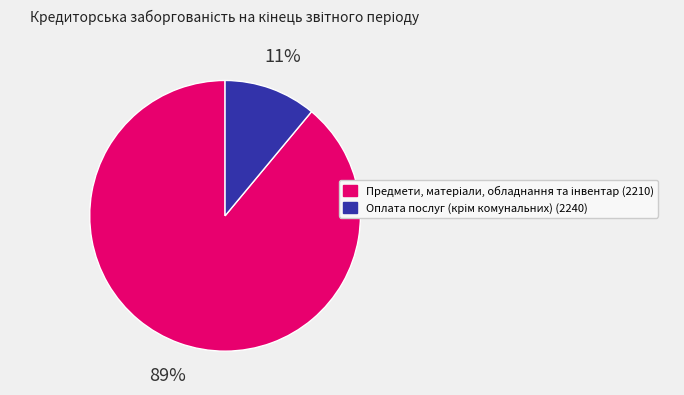

Does any single category account for the majority?

Yes